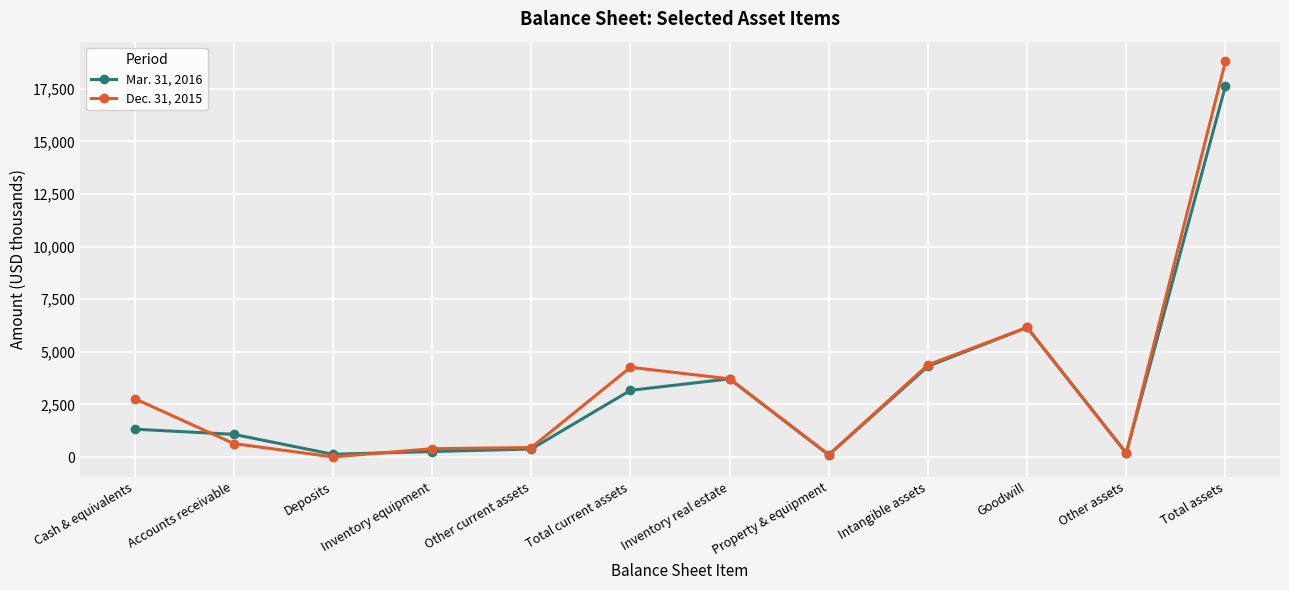

What is the difference between the Mar. 31, 2016 values at Property & equipment and Inventory equipment?

163